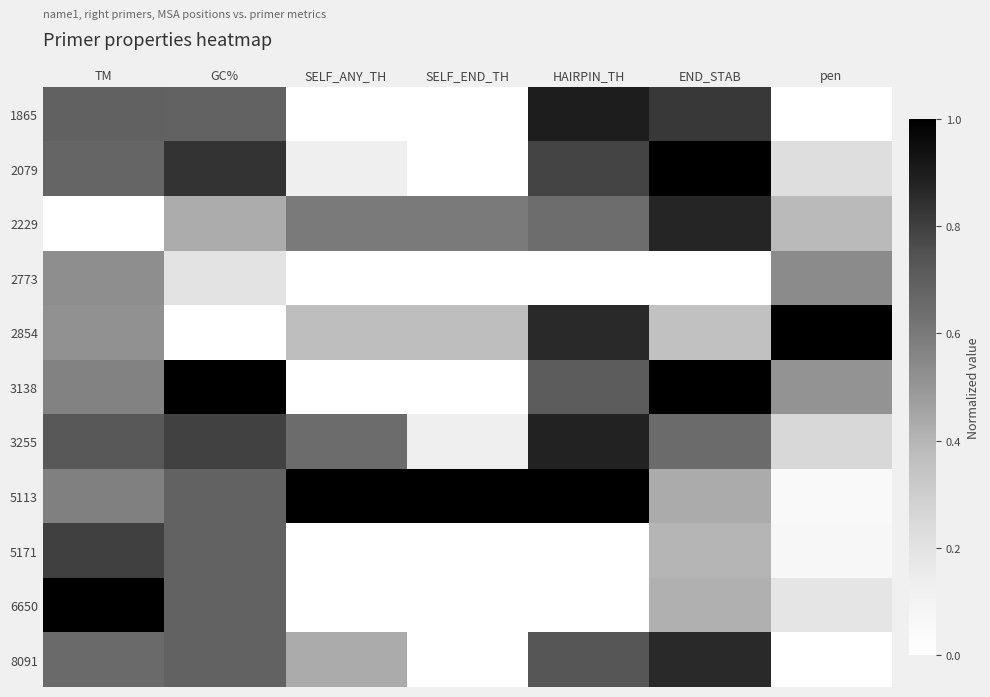

Which has a higher value, TM or HAIRPIN_TH?

HAIRPIN_TH